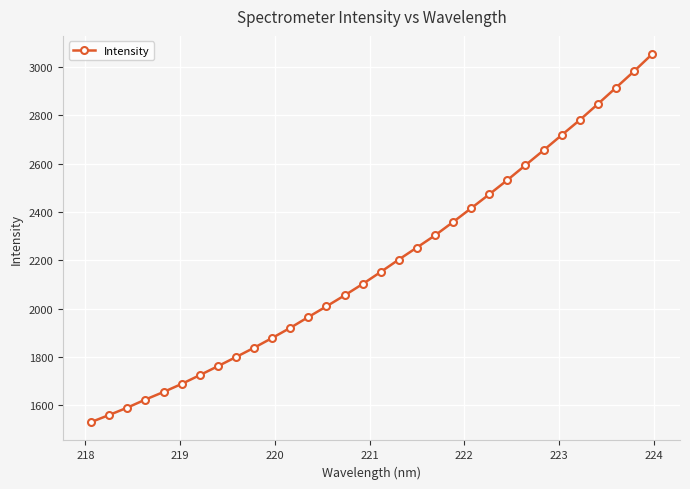

What is the value of the 10th point from the left?

1838.1